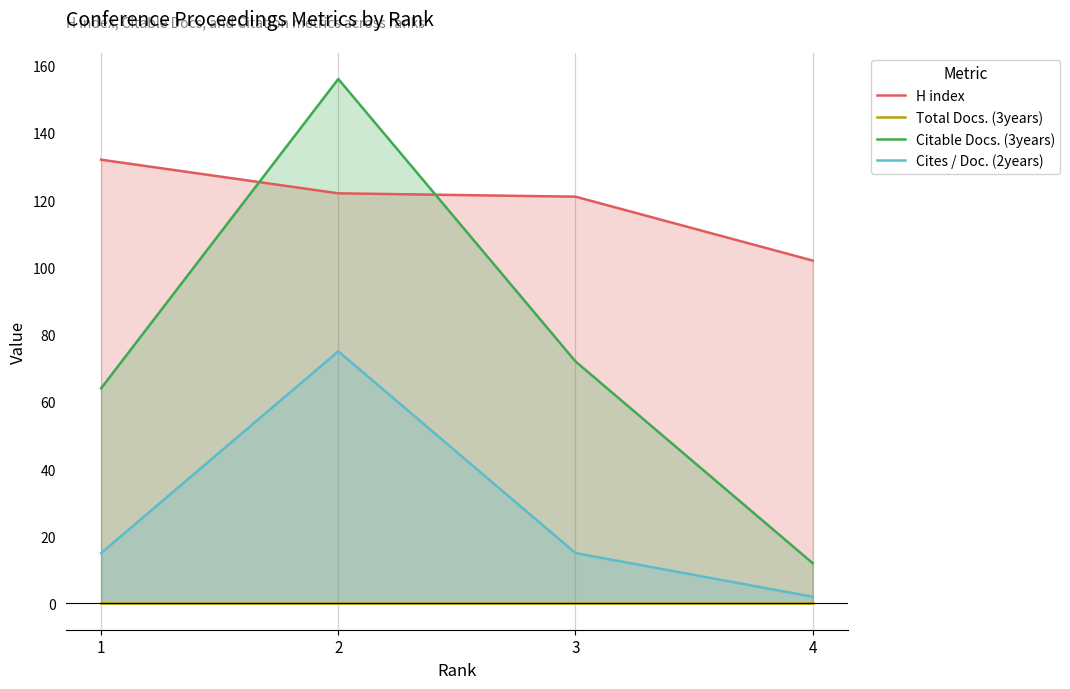

At which label does Cites / Doc. (2years) reach its minimum?

4